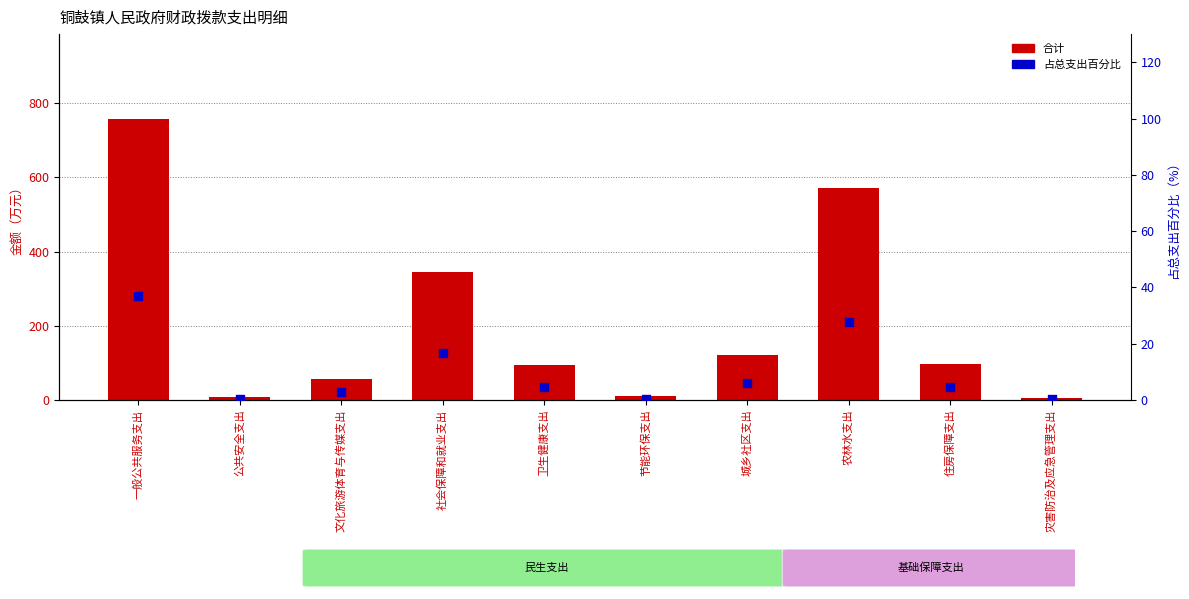

What is the total value across all series at 一般公共服务支出?

795.6